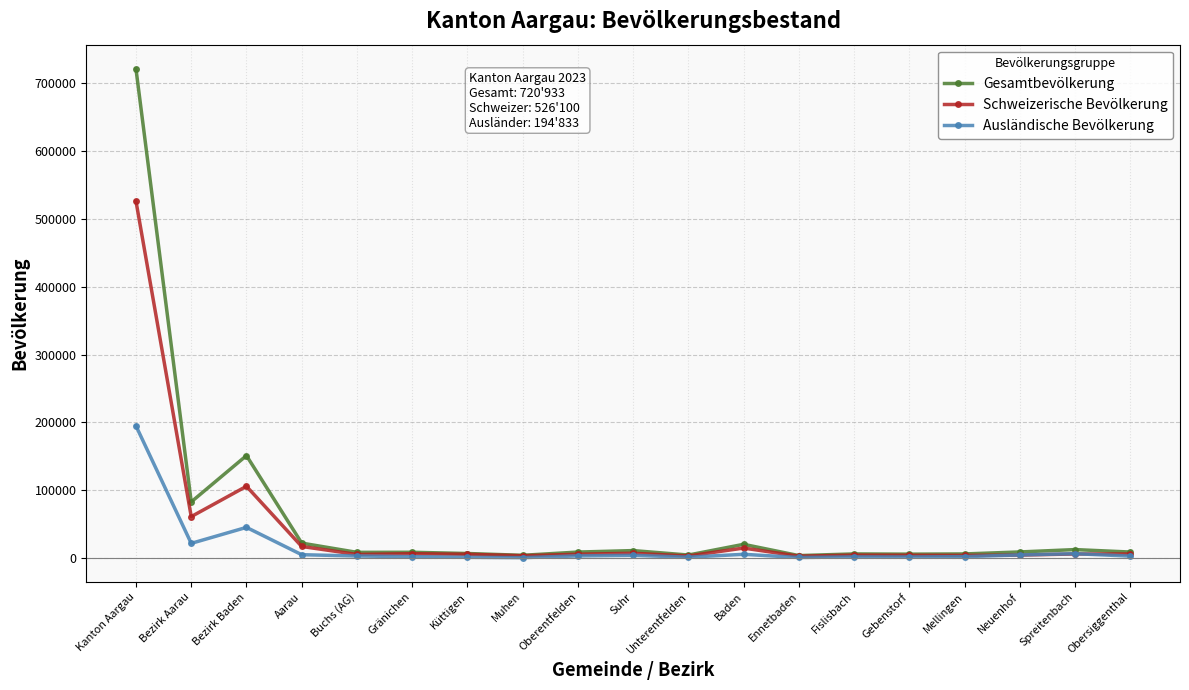

What is the spread (max minus min) of values at Spreitenbach?

6465